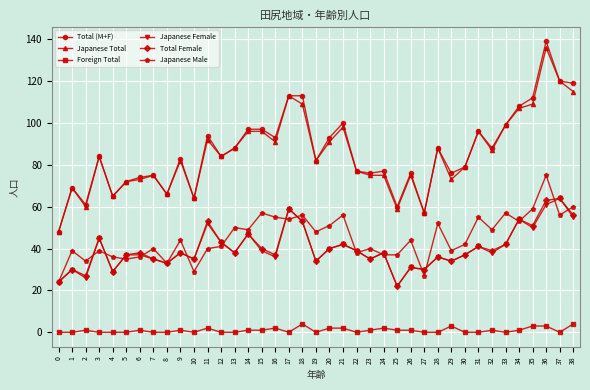

True or false: Japanese Total has a value of 88 at 28.

True